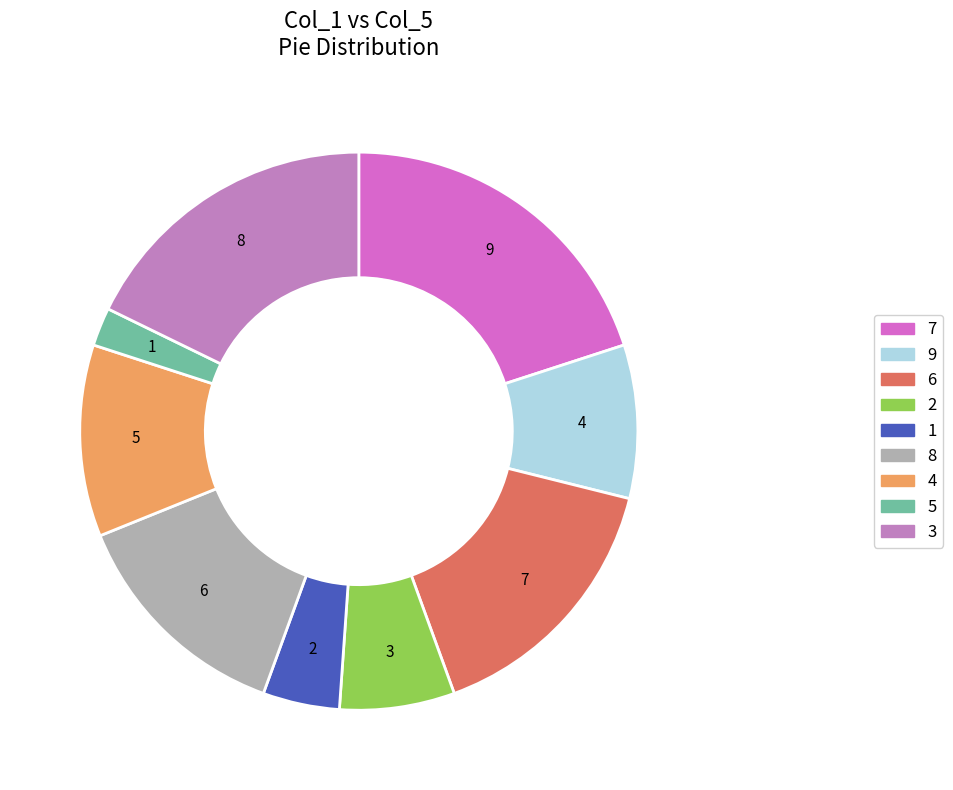

Count the number of slices in the pie.

9